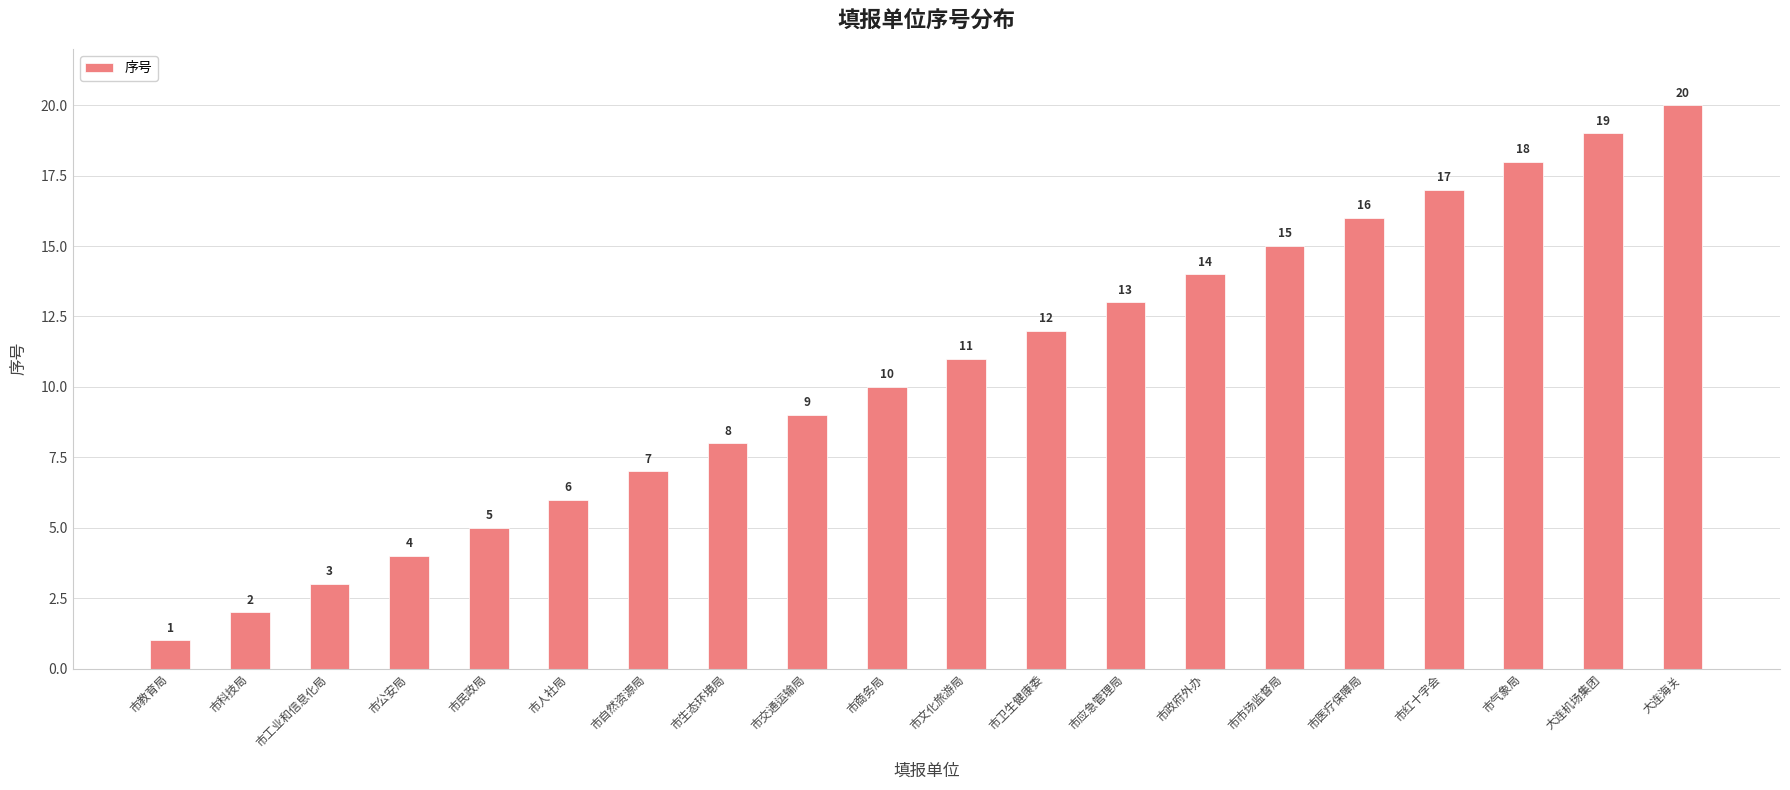

What value does the data have at 市交通运输局?

9